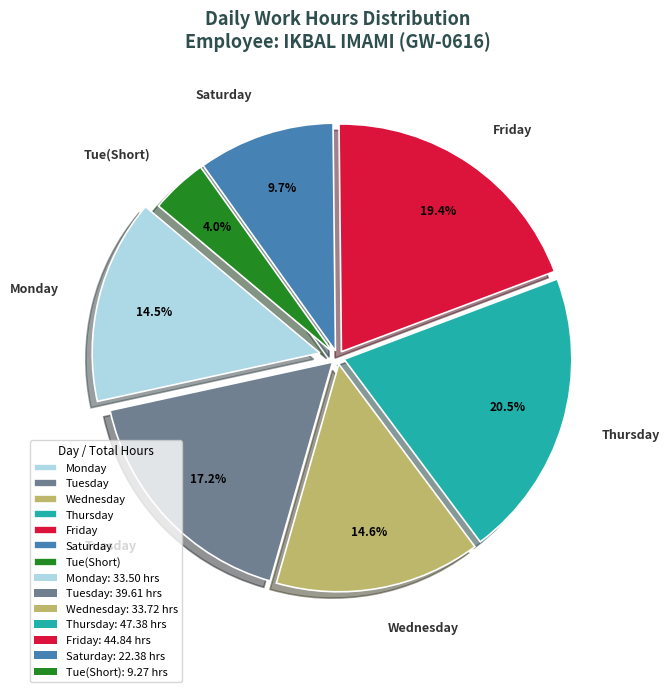

How many slices are in this pie chart?

7